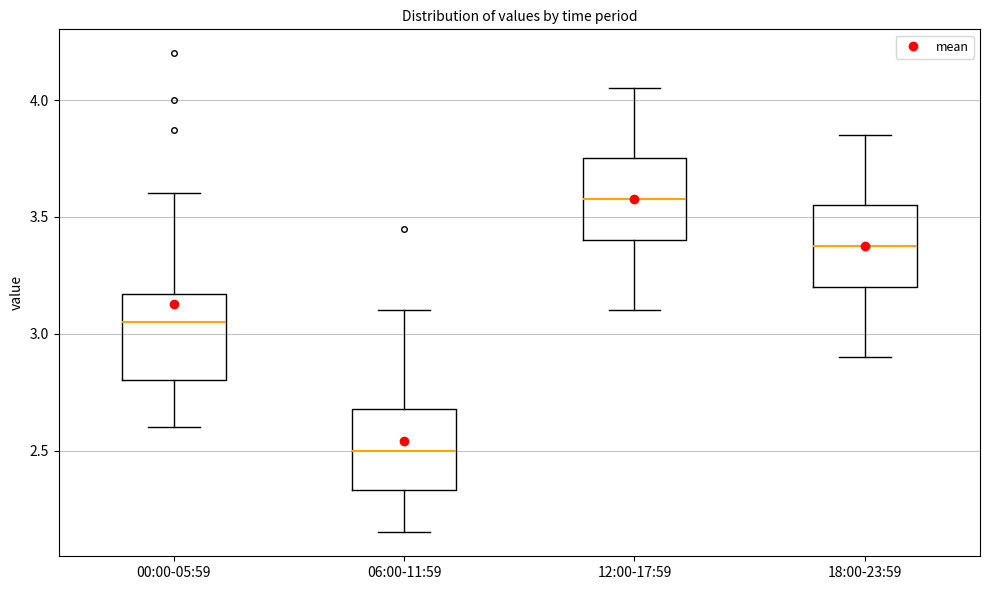

Which box has the highest median line?

12:00-17:59